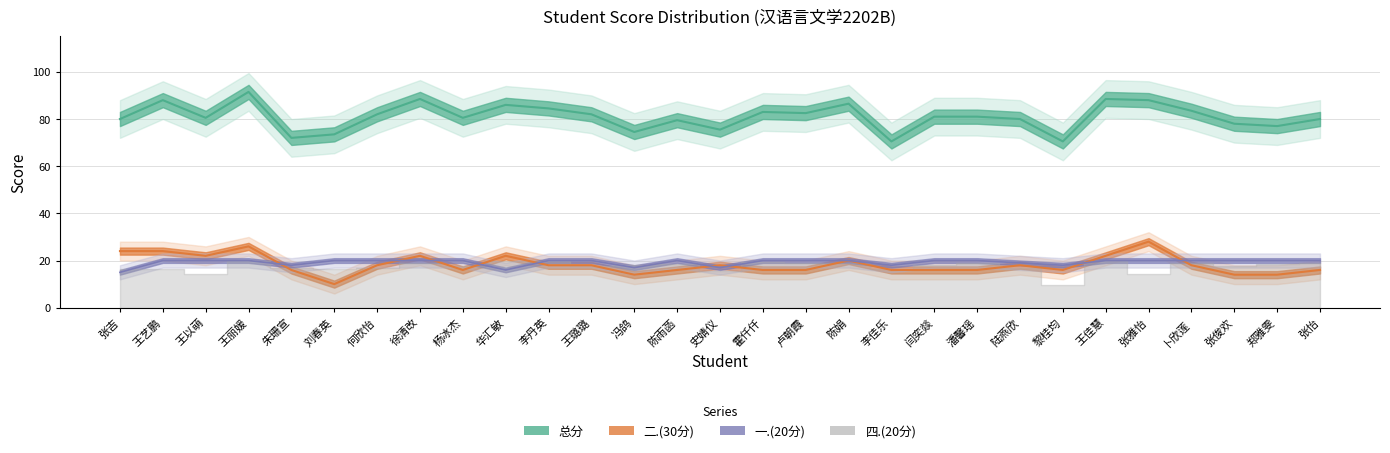

The value of 二.(30分) at 史婧仪 is 8.6. True or false?

False